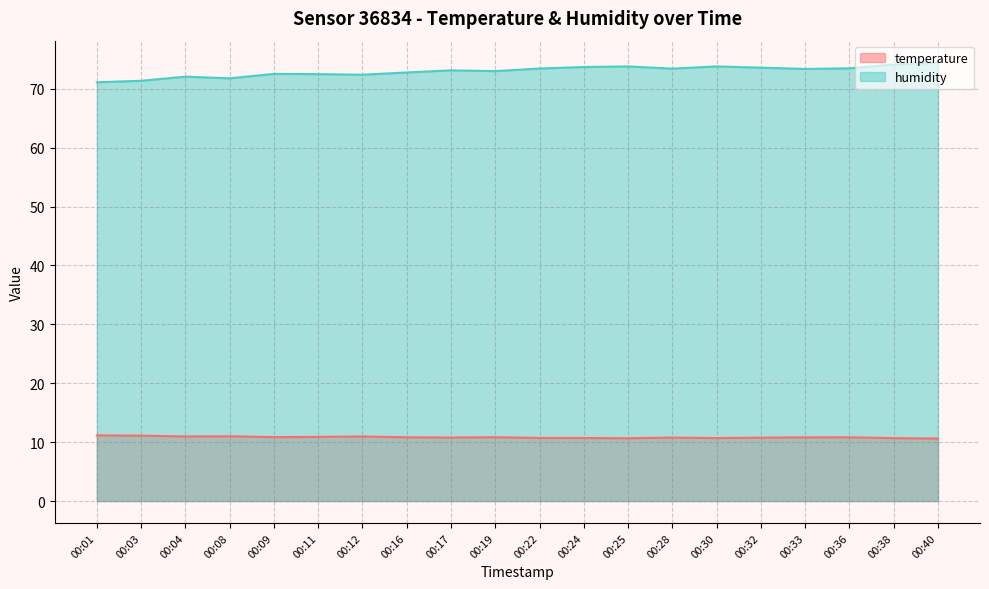

What is the greatest value displayed?

74.5